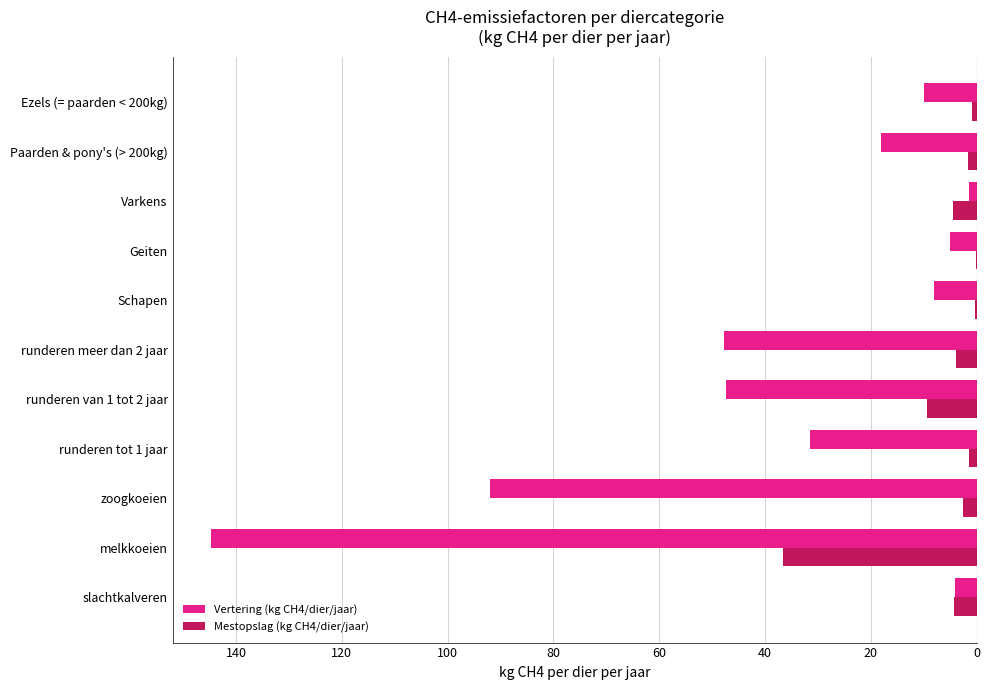

What are all the series names shown in the legend?

Vertering (kg CH4/dier/jaar), Mestopslag (kg CH4/dier/jaar)